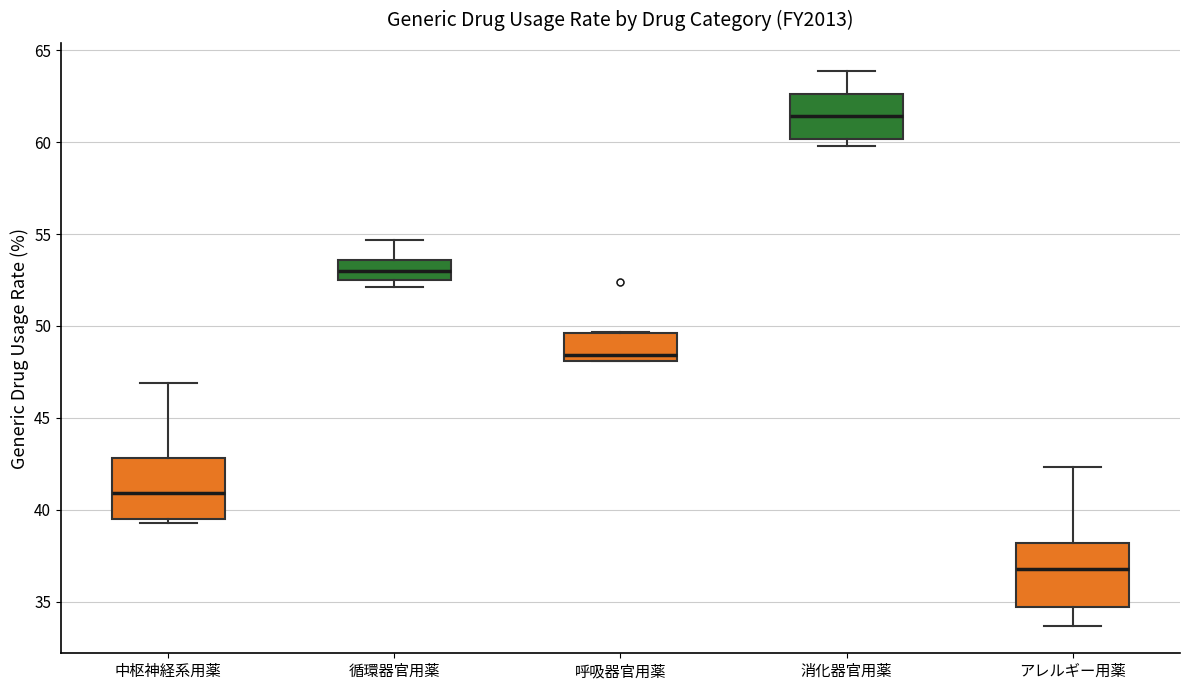

Reading left to right, transcribe this box plot: for each box, give where its median line is, the range the box spans, and where its two whiskers end, as read against the y-axis. The values are not printed on the chart, so give them approximately, as read against the axis.

中枢神経系用薬: median 41.0, box 39.5 to 43.0, whiskers 39.5 (just below the box's lower edge) to 47.0
循環器官用薬: median 53.0, box 52.5 to 53.5, whiskers 52.0 to 54.5
呼吸器官用薬: median 48.5, box 48.0 to 49.5, whiskers 48.0 to 49.5
消化器官用薬: median 61.5, box 60.0 to 62.5, whiskers 60.0 (just below the box's lower edge) to 64.0
アレルギー用薬: median 37.0, box 34.5 to 38.0, whiskers 33.5 to 42.5